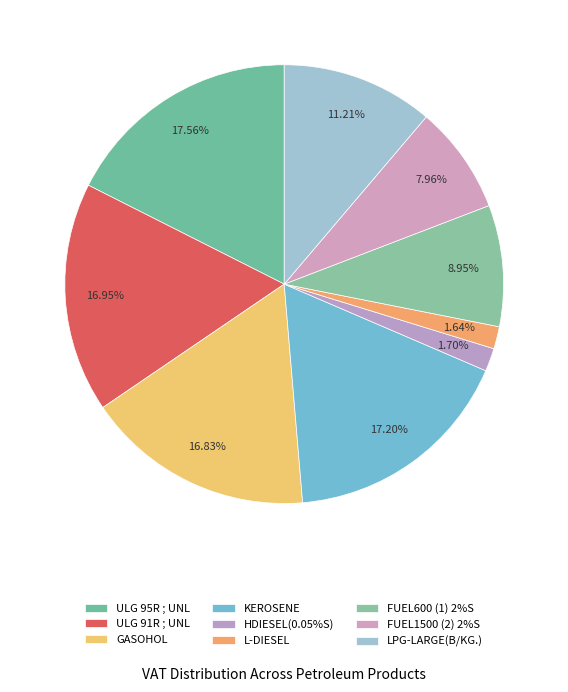

Between ULG 91R ; UNL and FUEL600 (1) 2%S, which is larger?

ULG 91R ; UNL